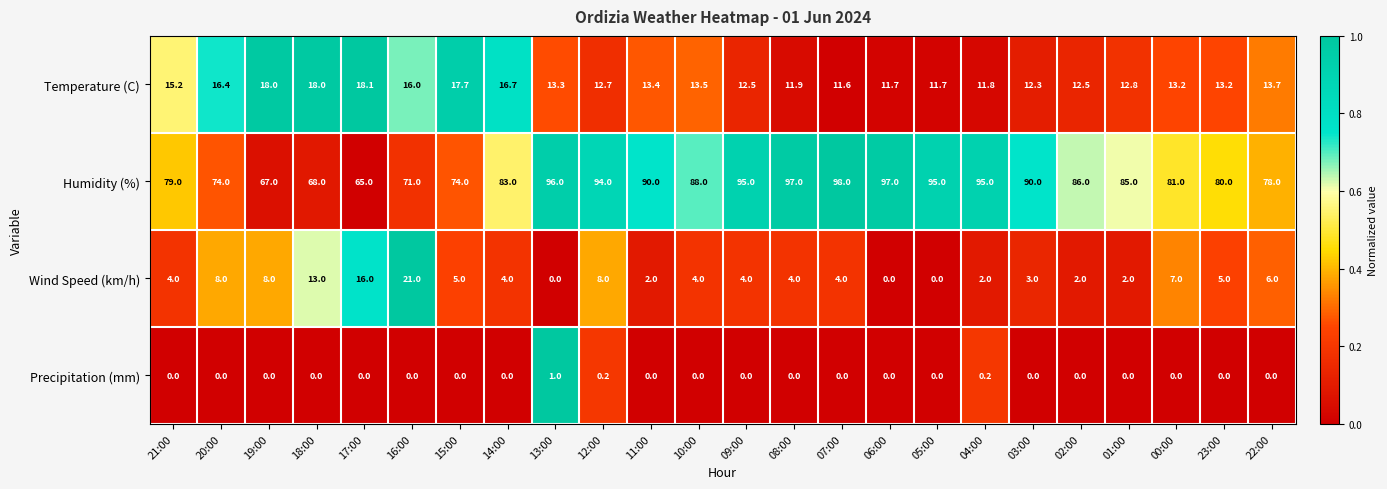

What is the sum of all Precipitation (mm) values?

1.4